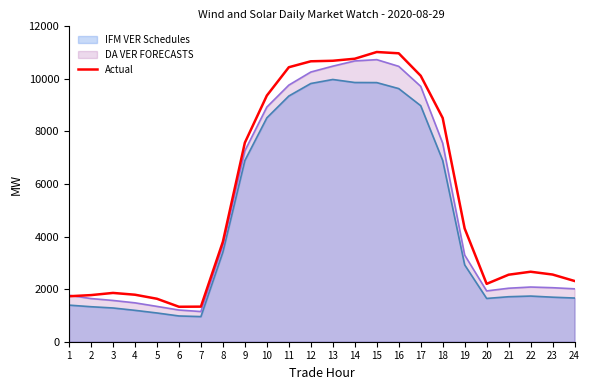

The value at 9 is 10621.1. True or false?

False